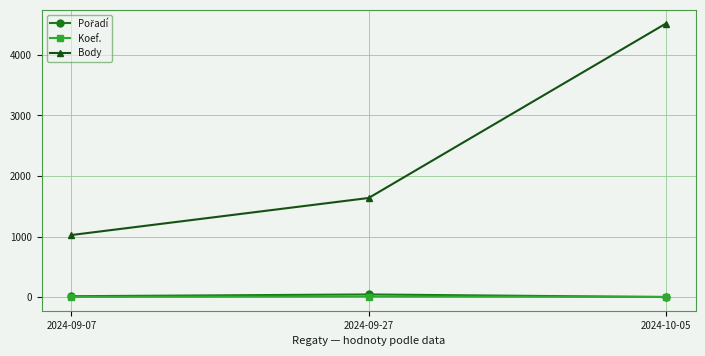

At how many categories does at least one series exceed 648?

3